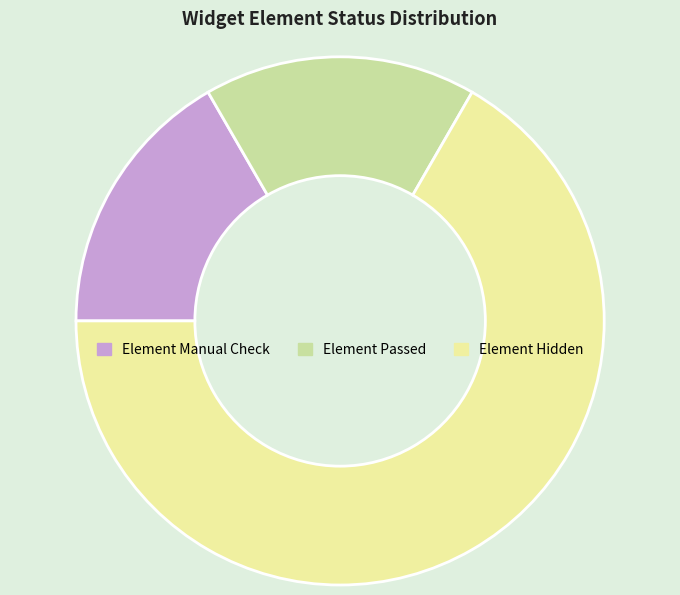

Which slice is the largest?

Element Hidden